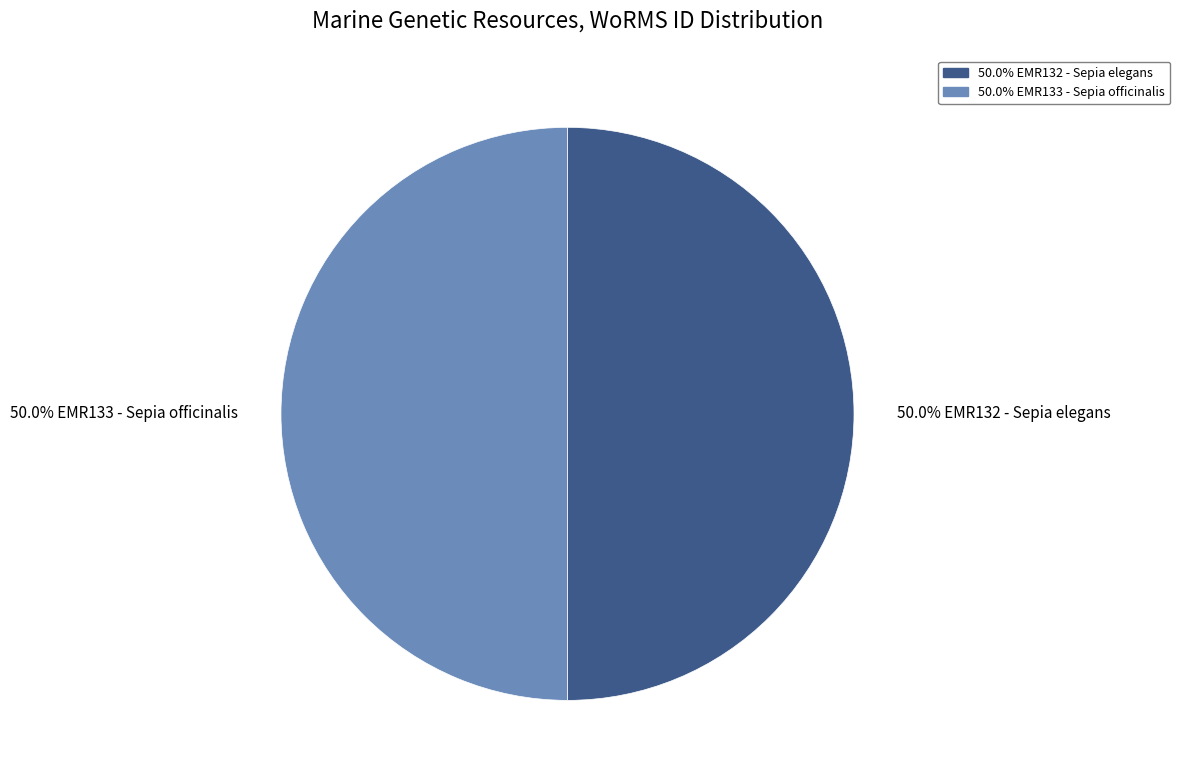

What is the ratio of the value at 50.0% EMR133 - Sepia officinalis to the value at 50.0% EMR132 - Sepia elegans?

1.0